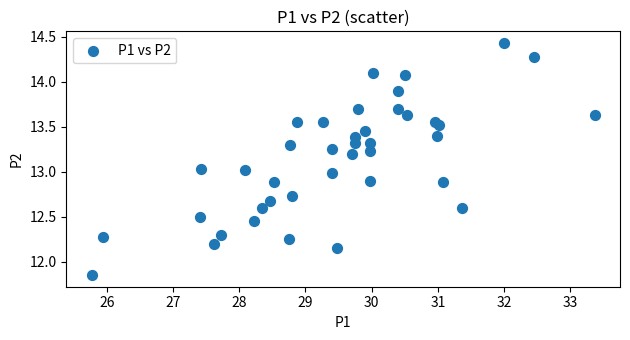

What is the range of Y values (max minus min)?

2.6